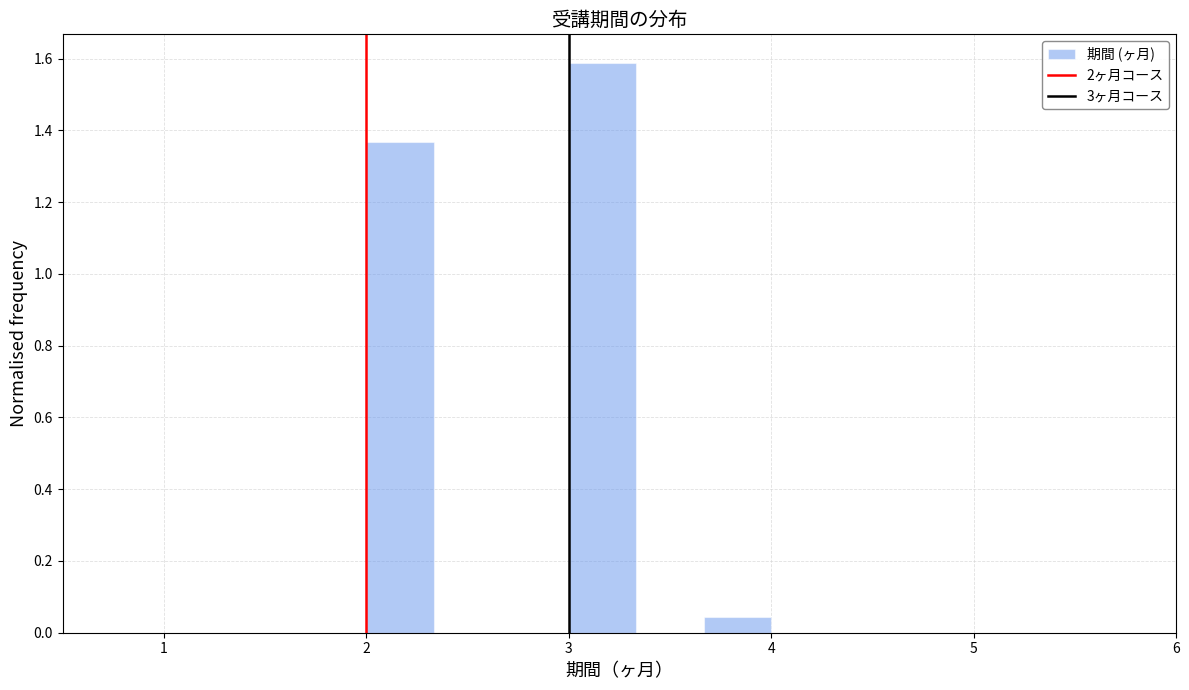

Read against the x-axis, roughly where is the centre of the tallest bar?

3.2